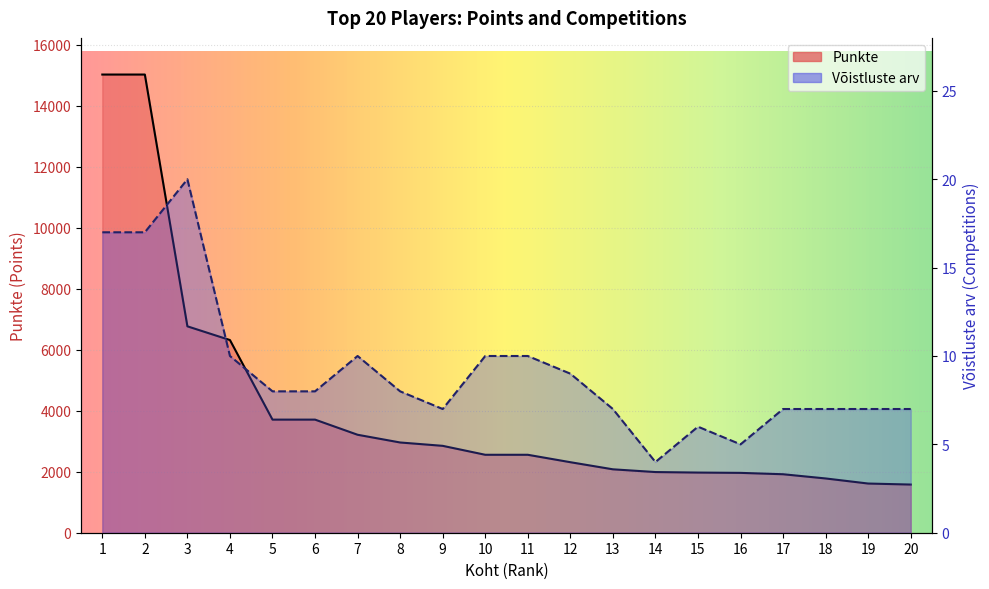

What is the smallest value displayed?

4.0